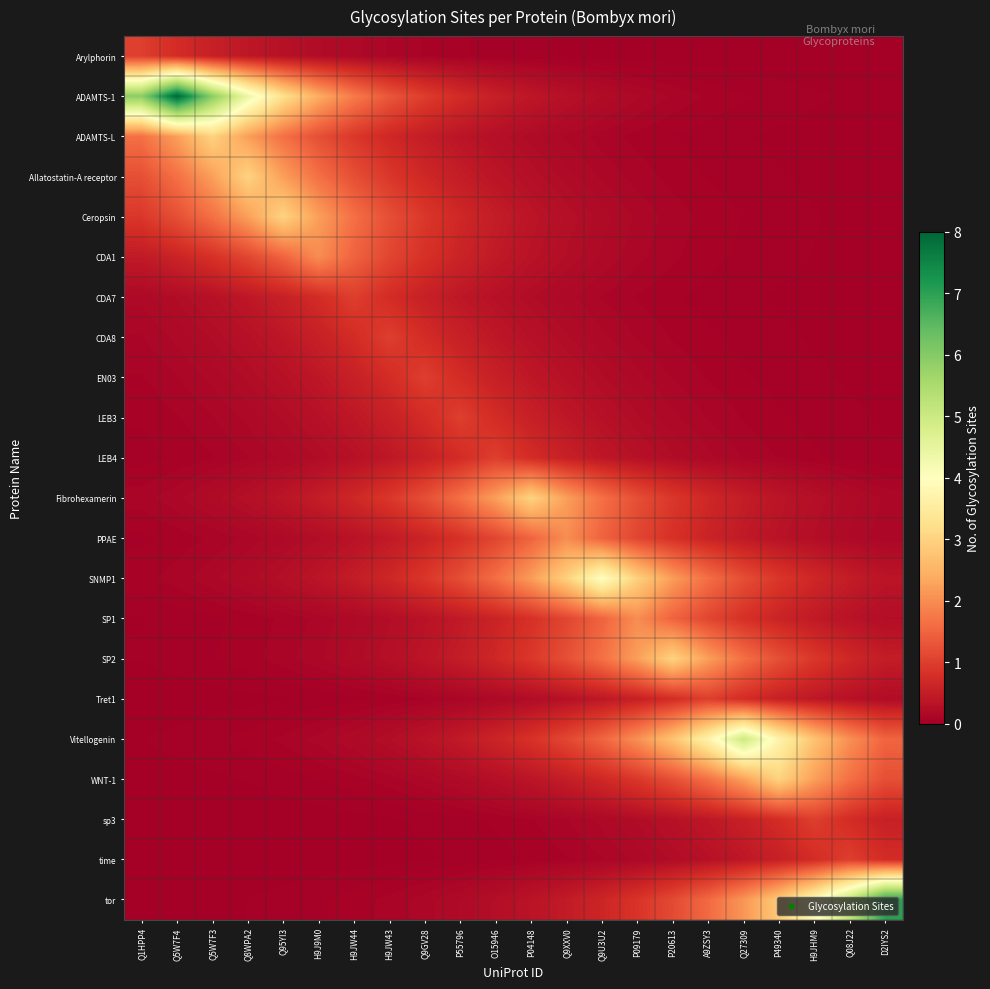

What is the total value across all series at H9JW43?

11.9